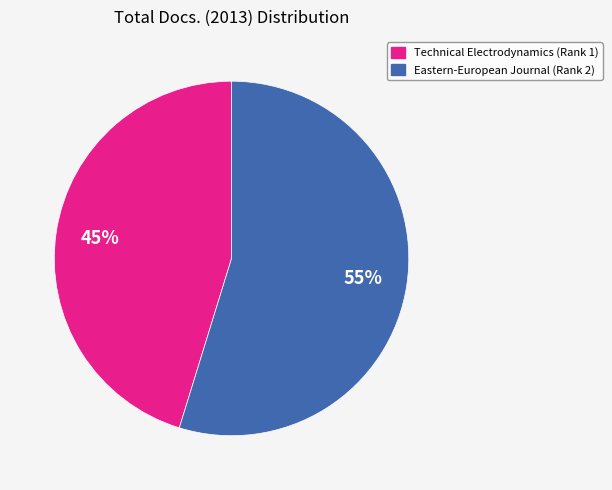

Which category has the smallest portion of the pie?

Technical Electrodynamics (Rank 1)